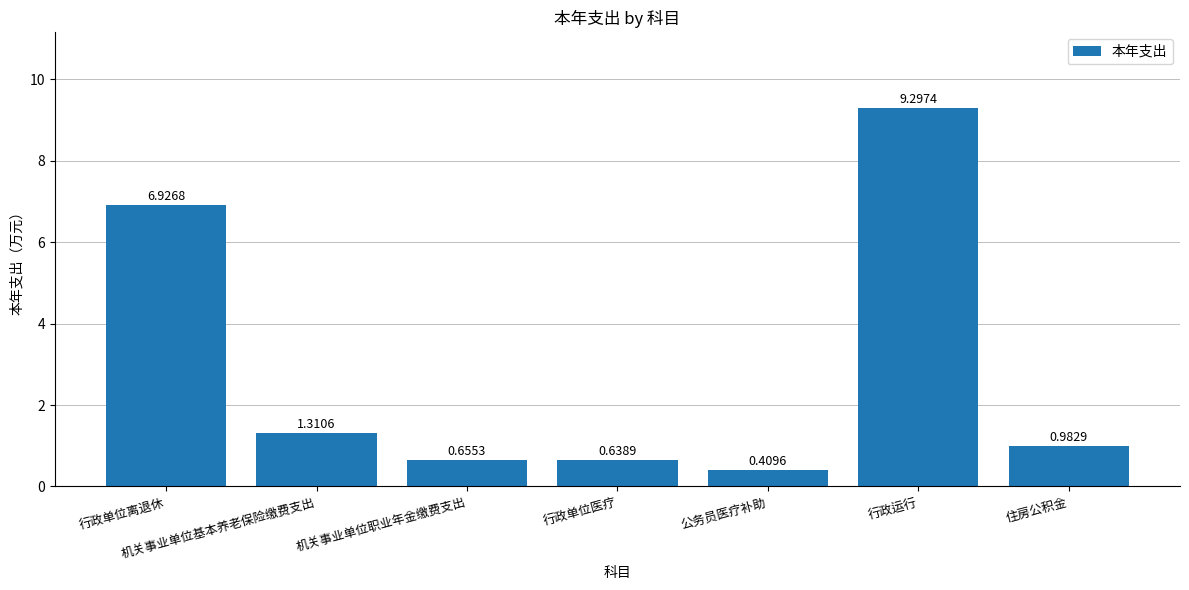

List the labels in order of value, largest first.

行政运行, 行政单位离退休, 机关事业单位基本养老保险缴费支出, 住房公积金, 机关事业单位职业年金缴费支出, 行政单位医疗, 公务员医疗补助